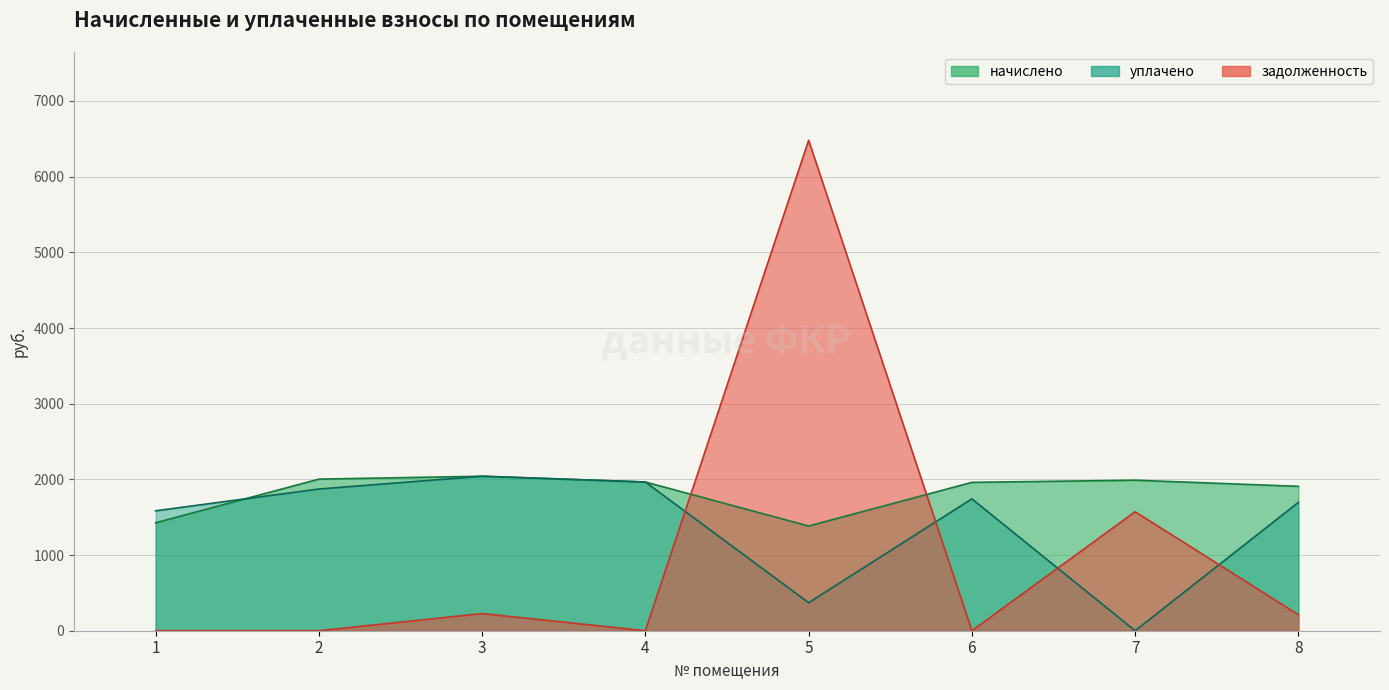

Reading left to right, extract all data points from this chart.

начислено: 1=1426.2	2=2003.4	3=2041.6	4=1965.2	5=1383.3	6=1960.5	7=1989.1	8=1908.0
уплачено: 1=1584.7	2=1872.6	3=2041.6	4=1965.2	5=370.0	6=1742.6	7=0.0	8=1696.0
задолженность: 1=0.0	2=0.0	3=226.8	4=0.0	5=6480.9	6=0.0	7=1572.2	8=212.0